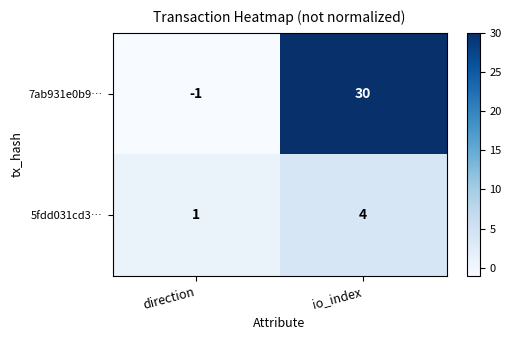

Reading right to left, extract all data points from this chart.

7ab931e0b9…: io_index=30	direction=-1
5fdd031cd3…: io_index=4	direction=1